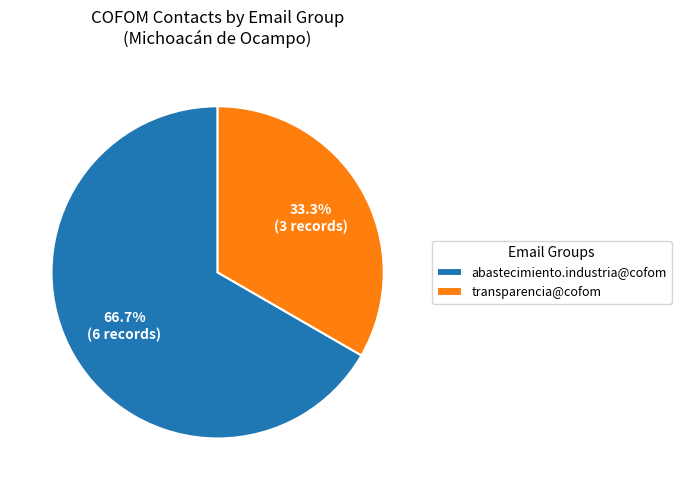

Is there a majority slice in this chart?

Yes